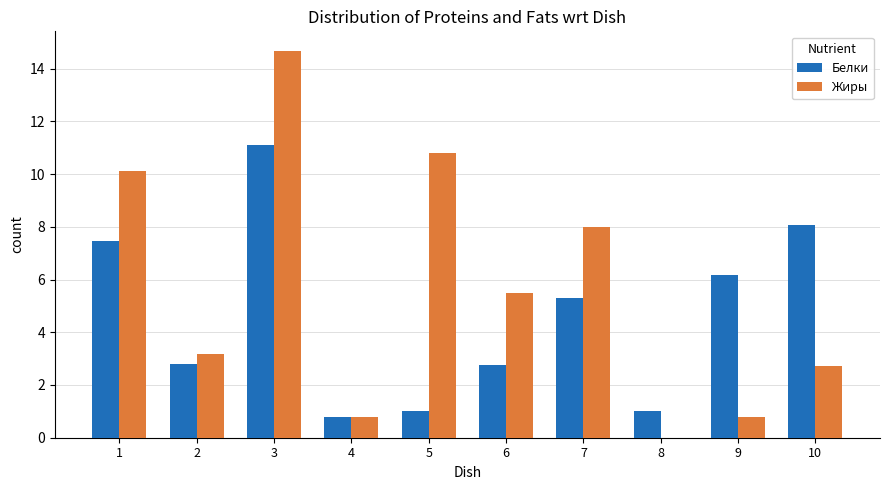

Reading left to right, what are all the values shown in this chart?

Белки: 7.5	2.8	11.1	0.8	1.0	2.8	5.3	1.0	6.2	8.1
Жиры: 10.1	3.2	14.7	0.8	10.8	5.5	8.0	0.0	0.8	2.7